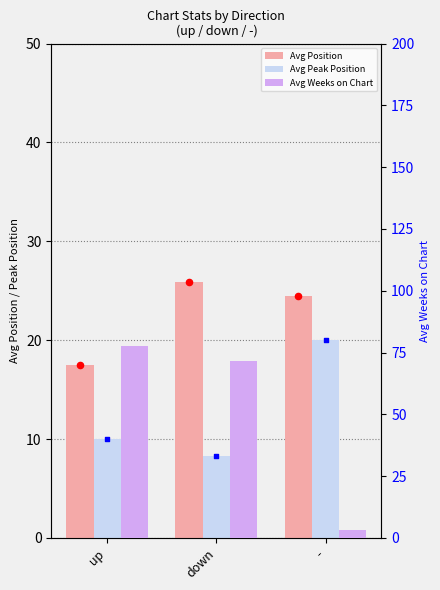

Is the value of Avg Weeks on Chart at - greater than the value of Avg Peak Position at up?

No